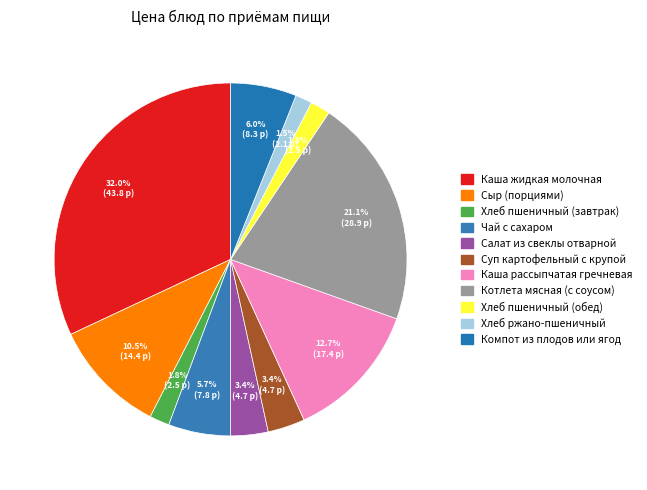

Rank the categories by value from highest to lowest.

Каша жидкая молочная, Котлета мясная (с соусом), Каша рассыпчатая гречневая, Сыр (порциями), Компот из плодов или ягод, Чай с сахаром, Салат из свеклы отварной, Суп картофельный с крупой, Хлеб пшеничный (завтрак), Хлеб пшеничный (обед), Хлеб ржано-пшеничный